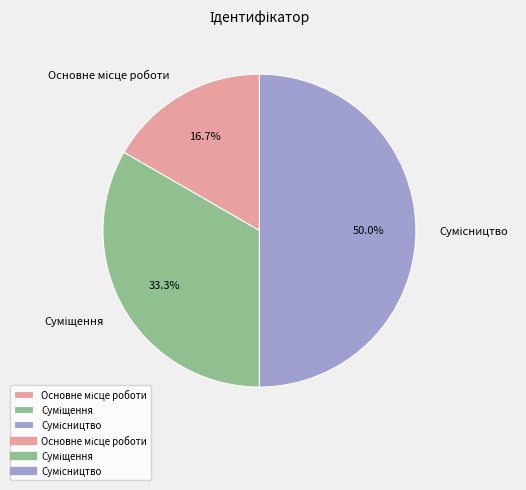

How many slices are in this pie chart?

3